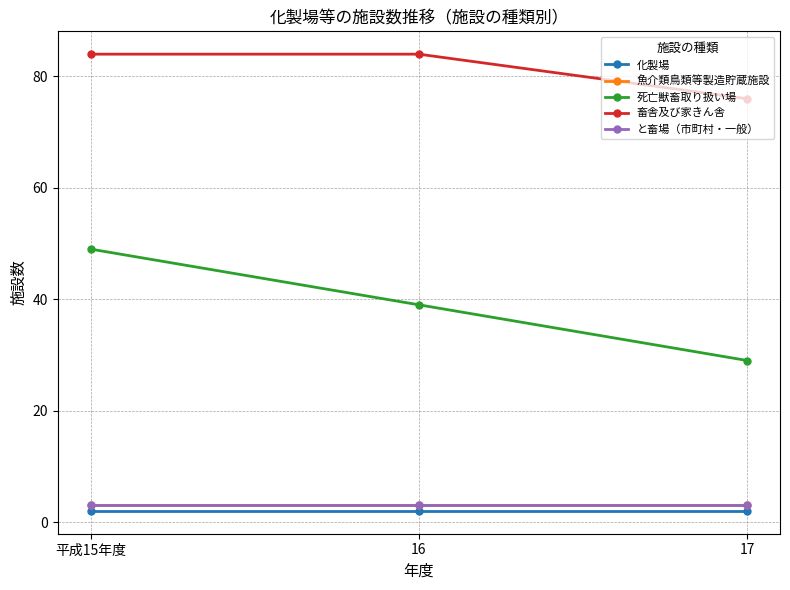

What is the label of the 2nd point from the left?

16